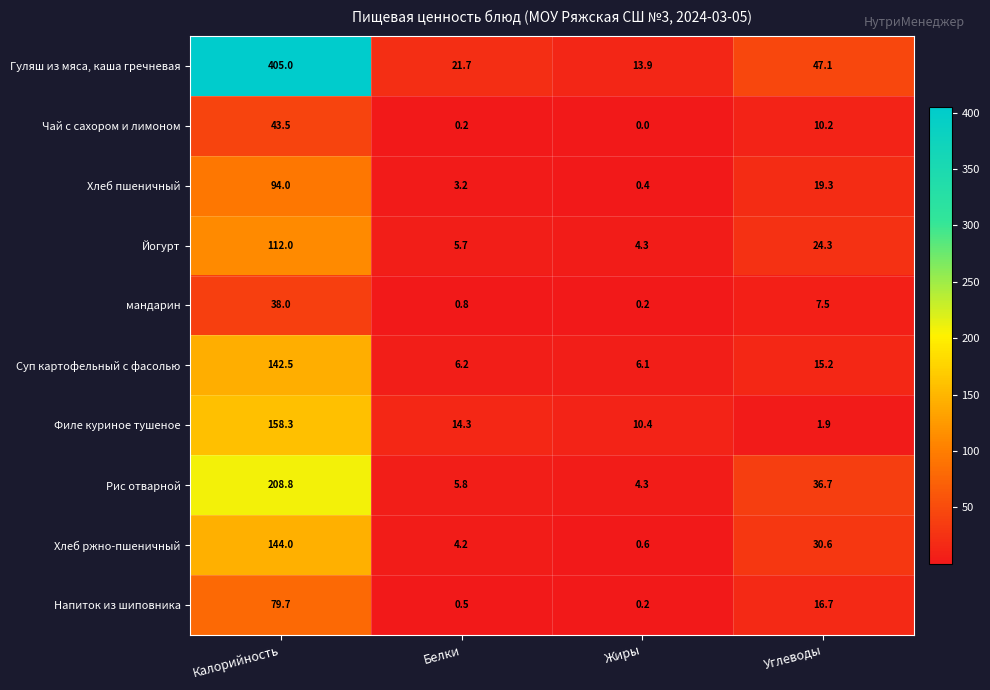

The Рис отварной series shows 4.3 at Жиры. True or false?

True